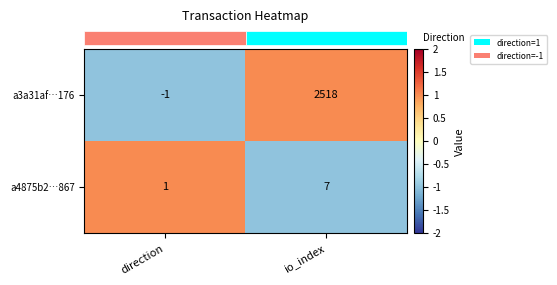

What is the maximum value shown in the chart?

2518